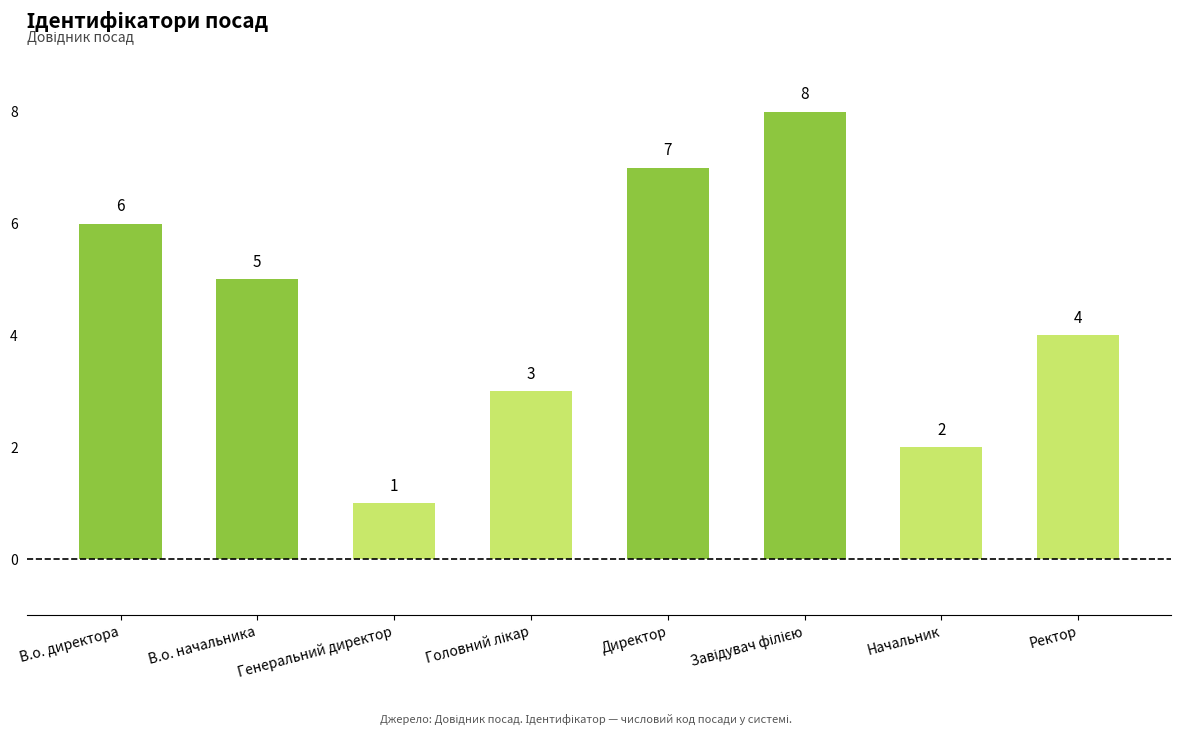

What is the label of the 1st bar from the right?

Ректор